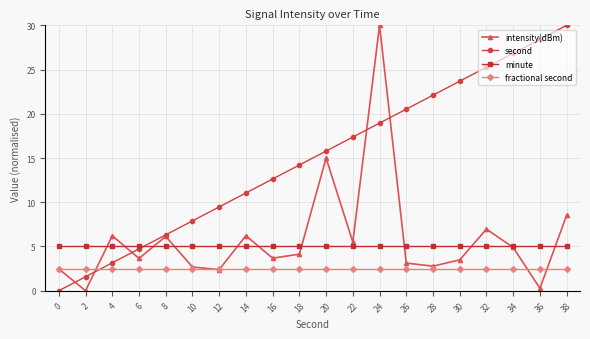

At which label is intensity(dBm) closest to 15?

20